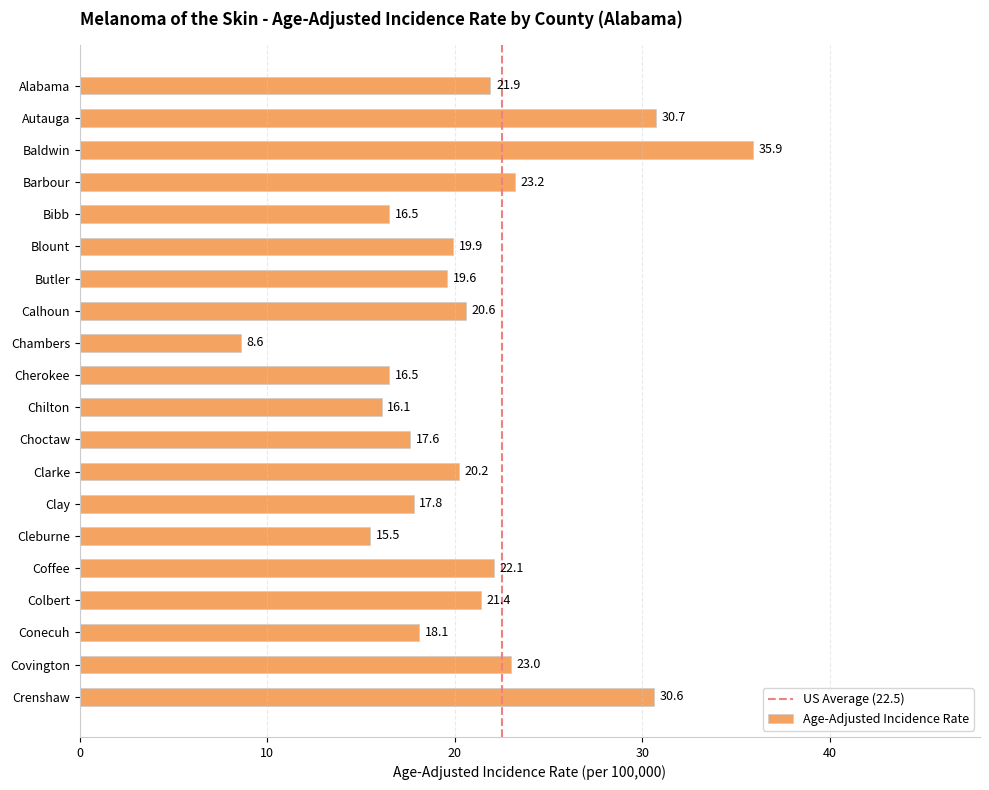

Count the number of data series in this chart.

1